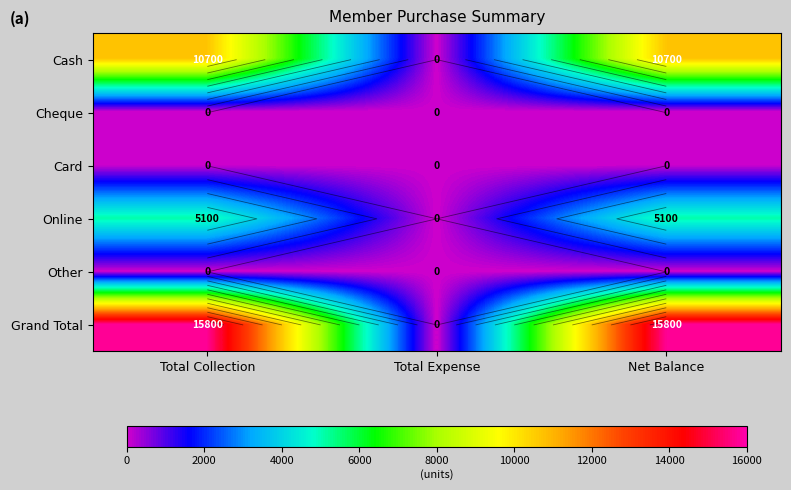

List the series in order of their peak value, lowest first.

Cheque, Card, Other, Online, Cash, Grand Total